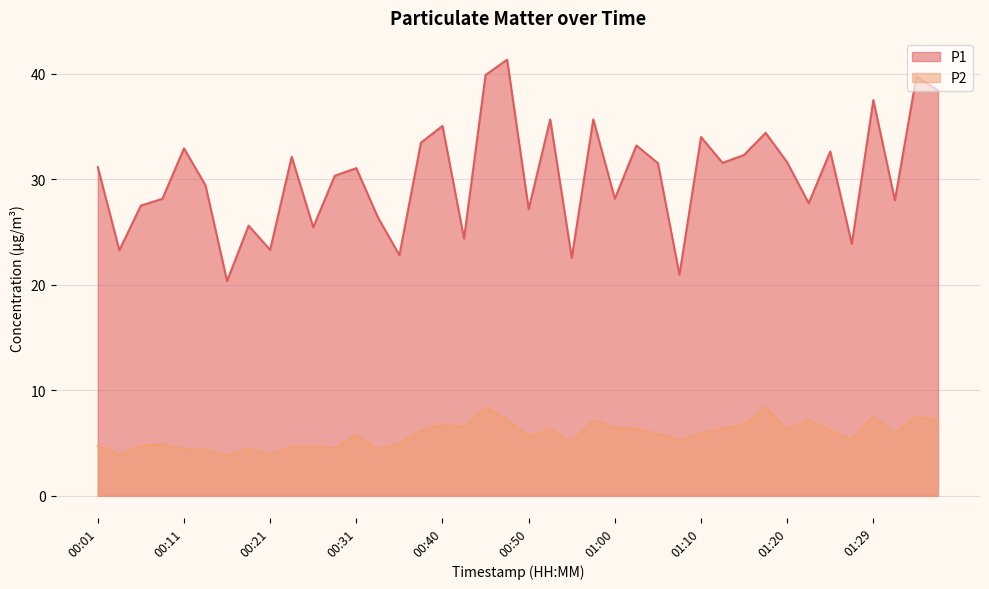

True or false: P1 has more than 0 interior local peaks.

True